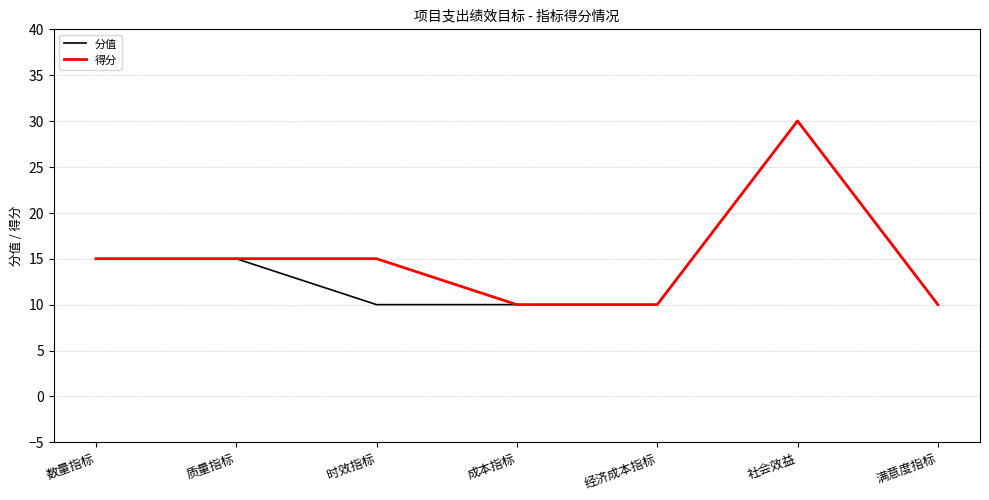

What are all the series names shown in the legend?

分值, 得分